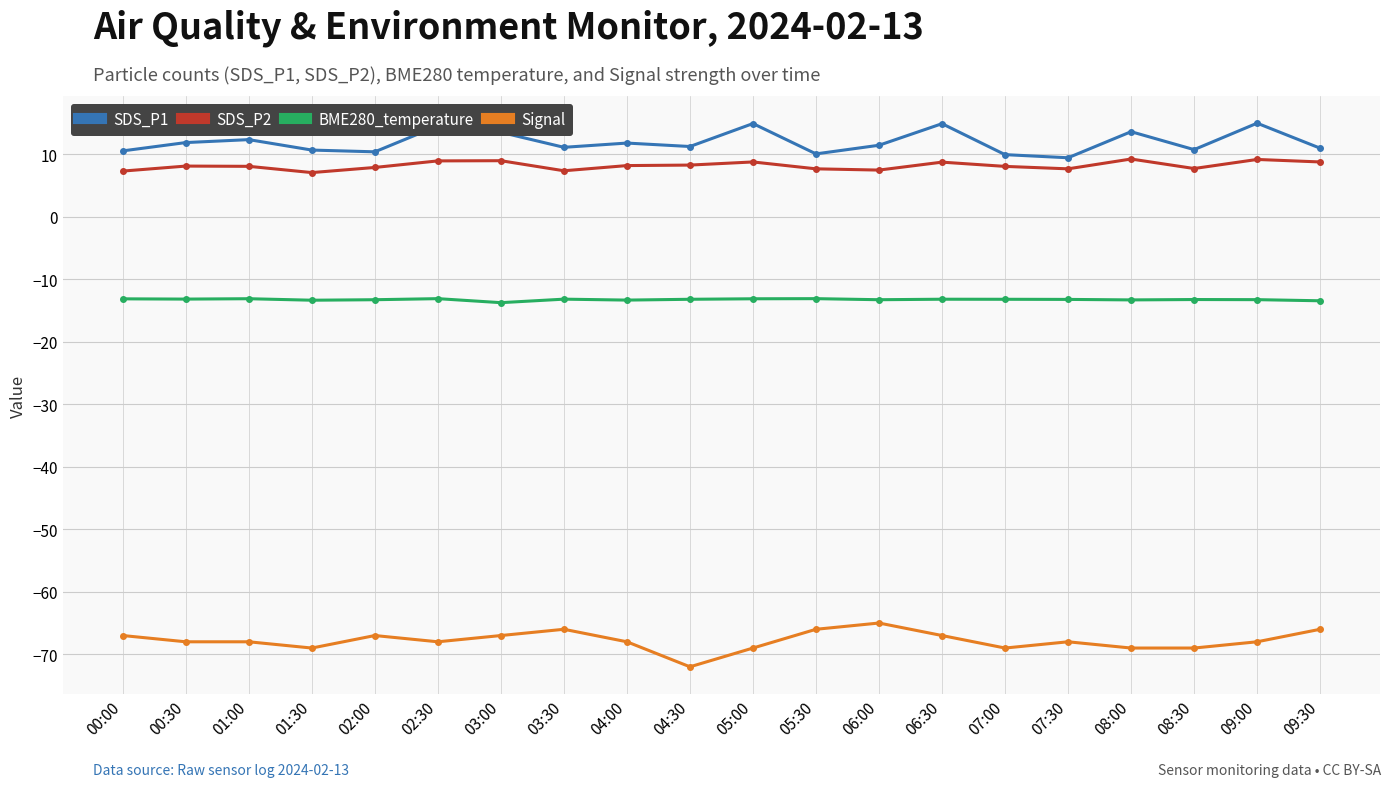

Which series has the largest total across all categories?

SDS_P1